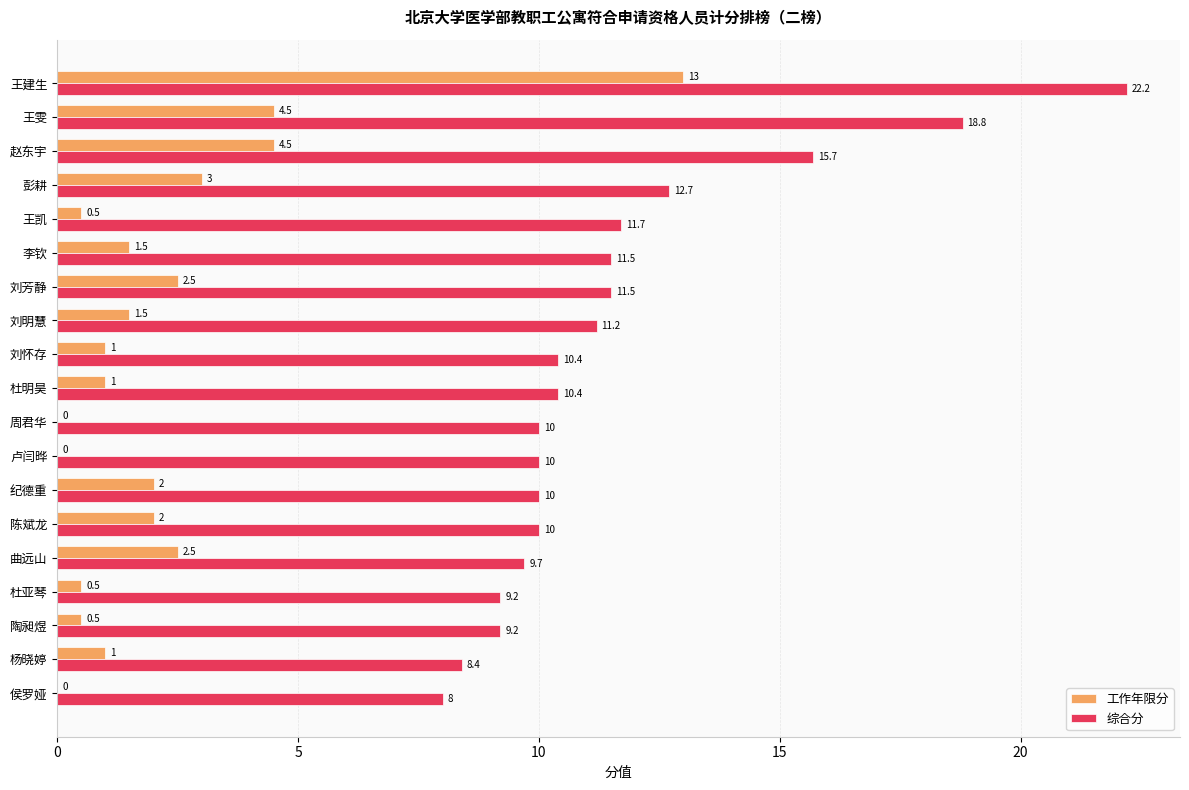

Between 王建生 and 李钦, which series saw the biggest shift?

工作年限分